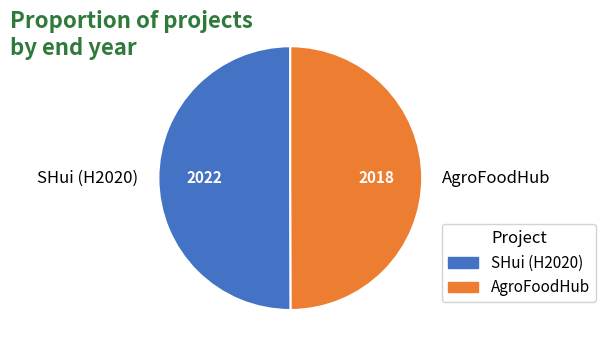

Is the sum of AgroFoodHub and SHui (H2020) greater than half?

Yes